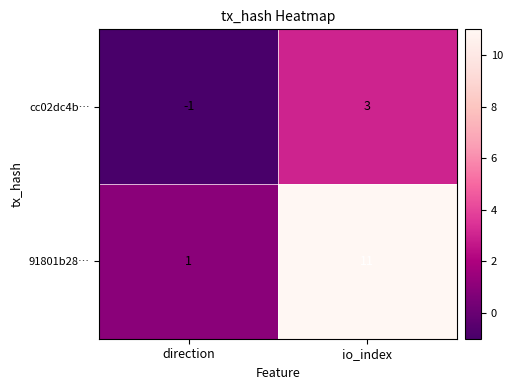

How many distinct data groups are displayed?

2